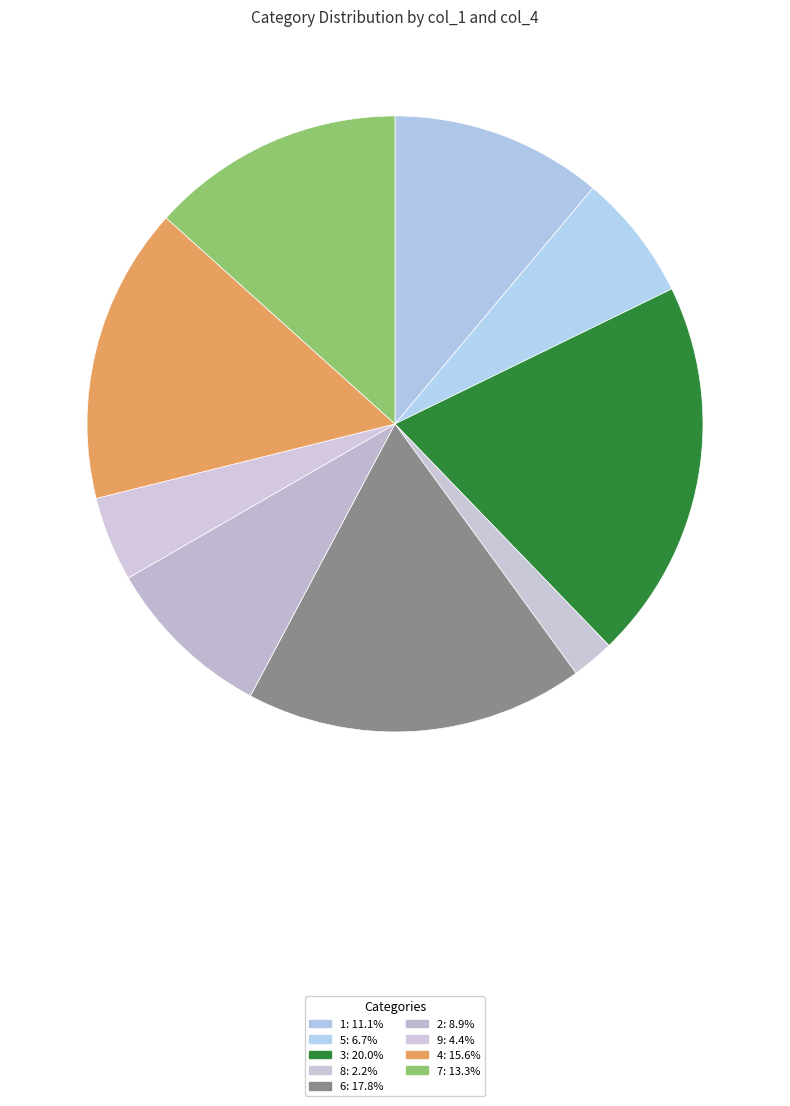

Between 4 and 1, which is larger?

4